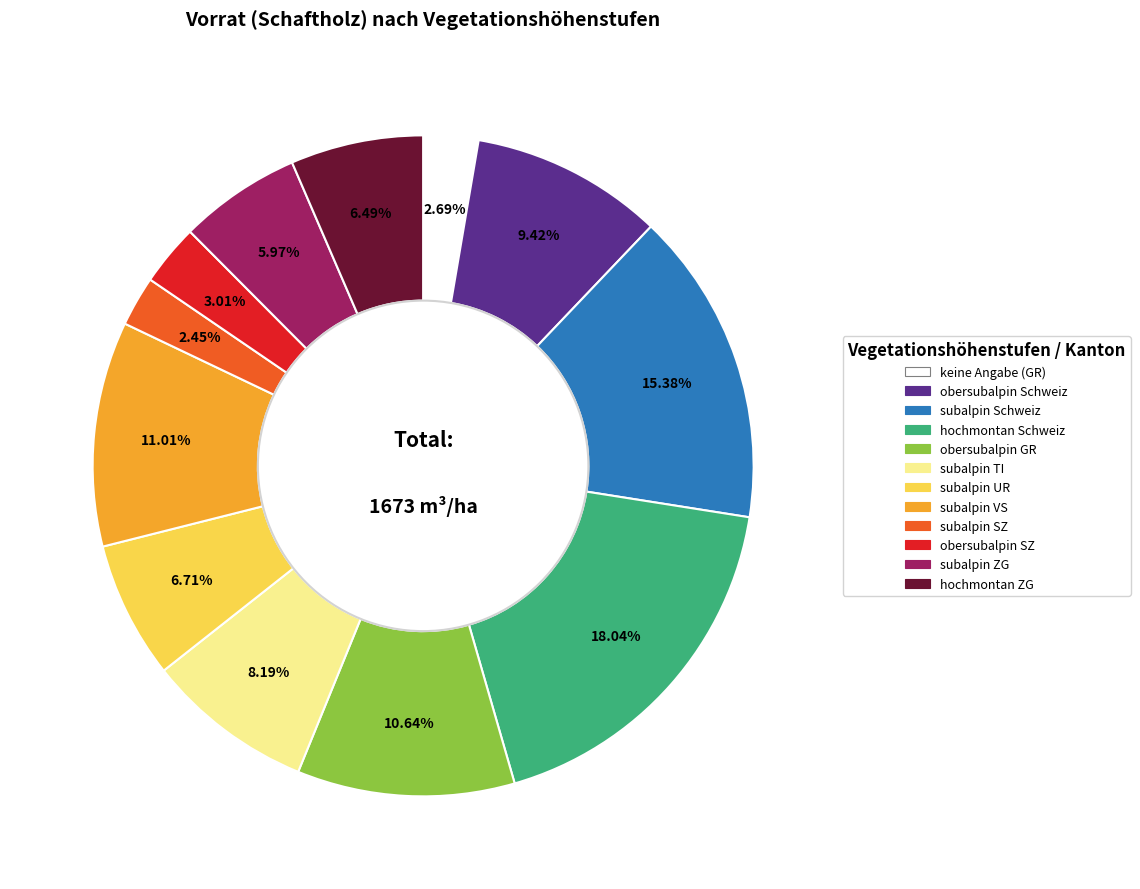

Which slice is the largest?

hochmontan Schweiz